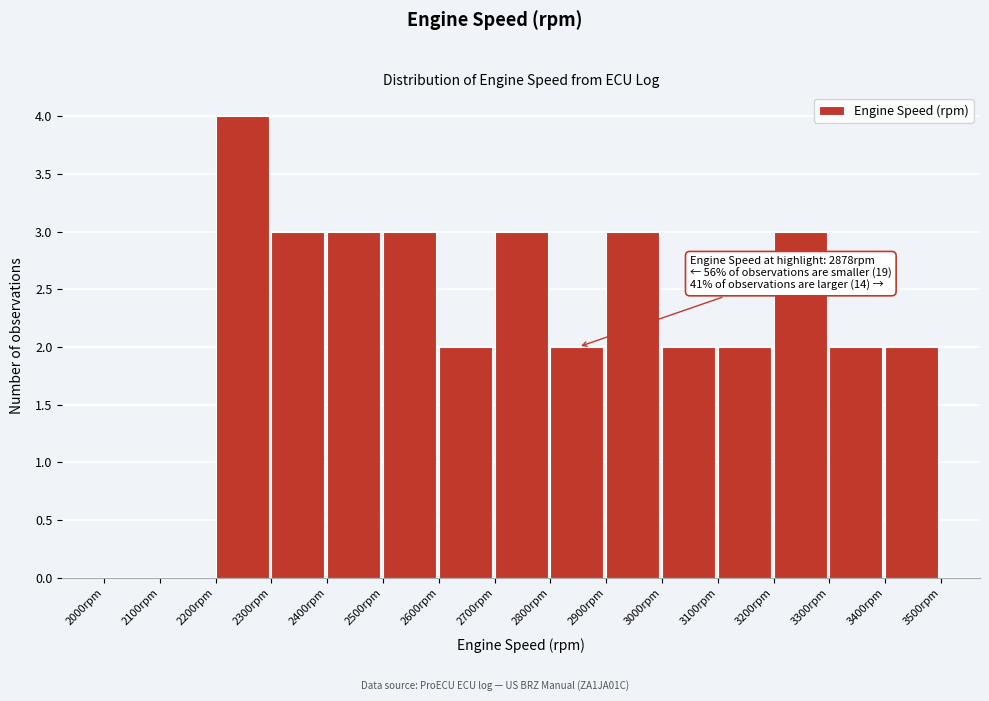

Over which range of the x-axis is the bar tallest?

2200 to 2300